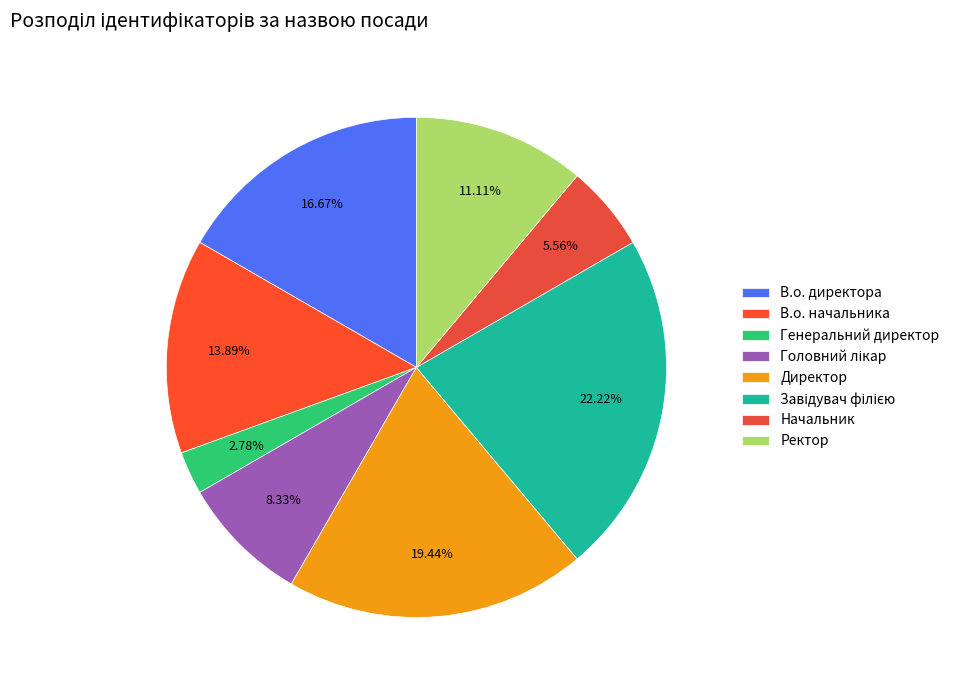

Does Начальник account for over 50% of the chart?

No